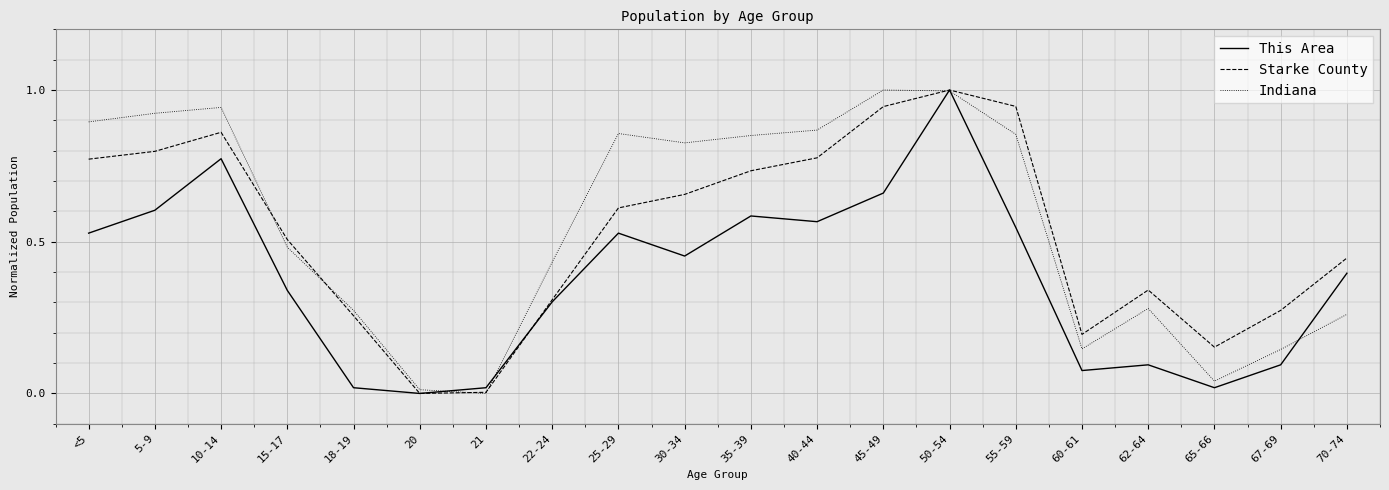

What are all the series names shown in the legend?

This Area, Starke County, Indiana